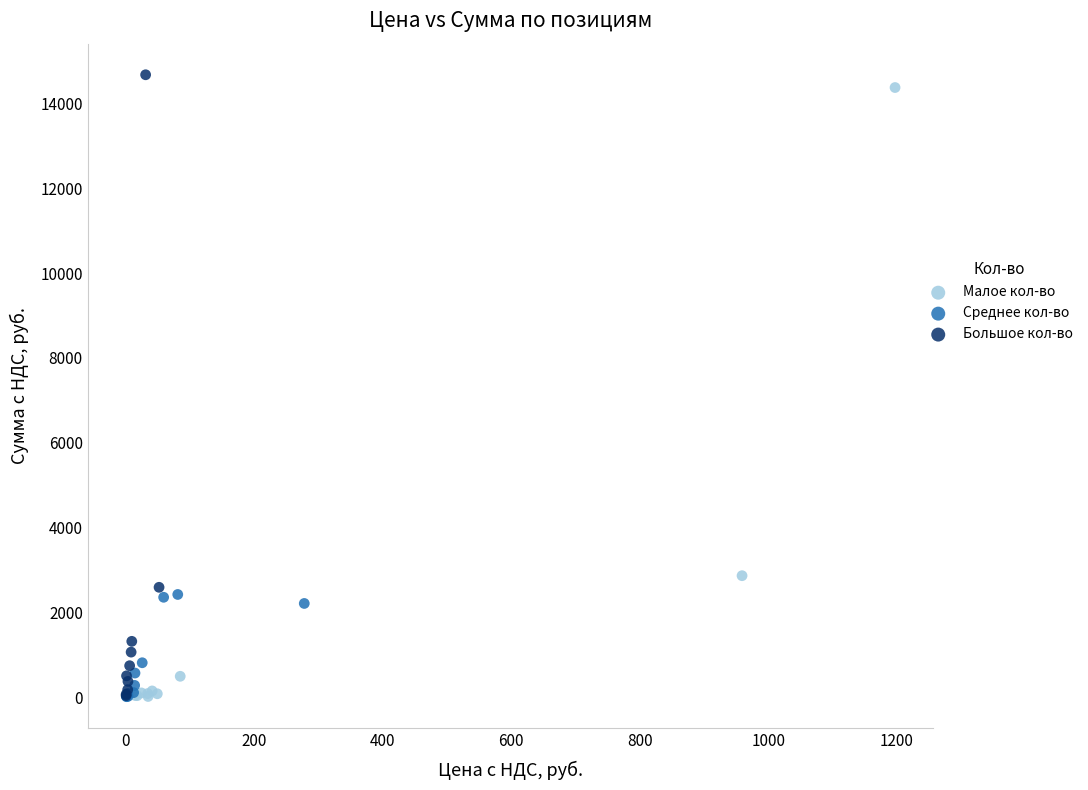

Which series has the widest spread of Y values?

Большое кол-во